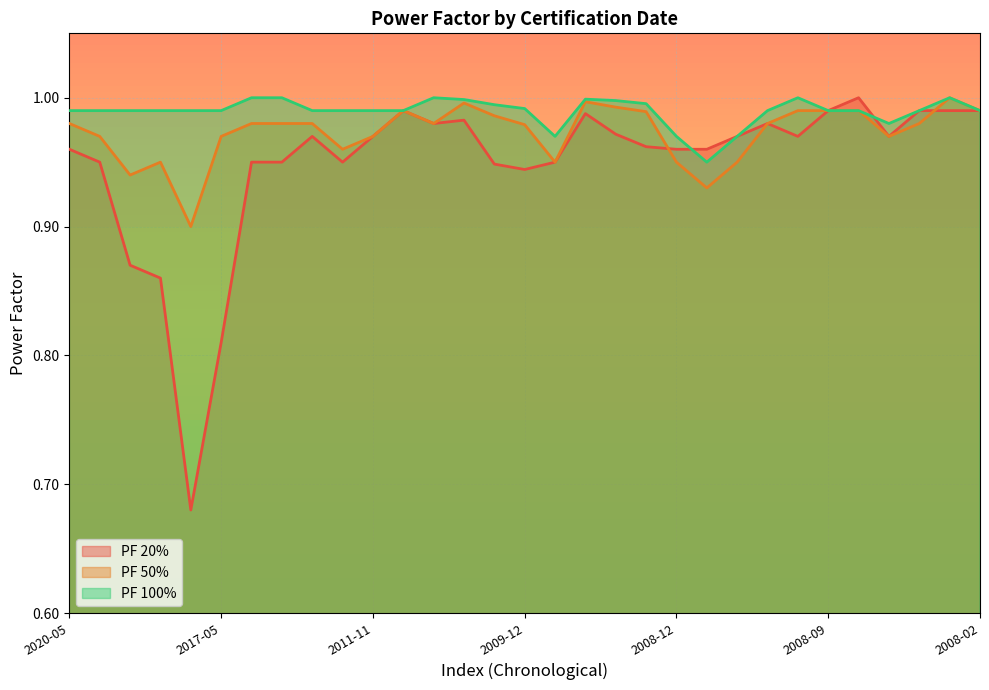

How many times do PF 50% and PF 20% cross each other?

2